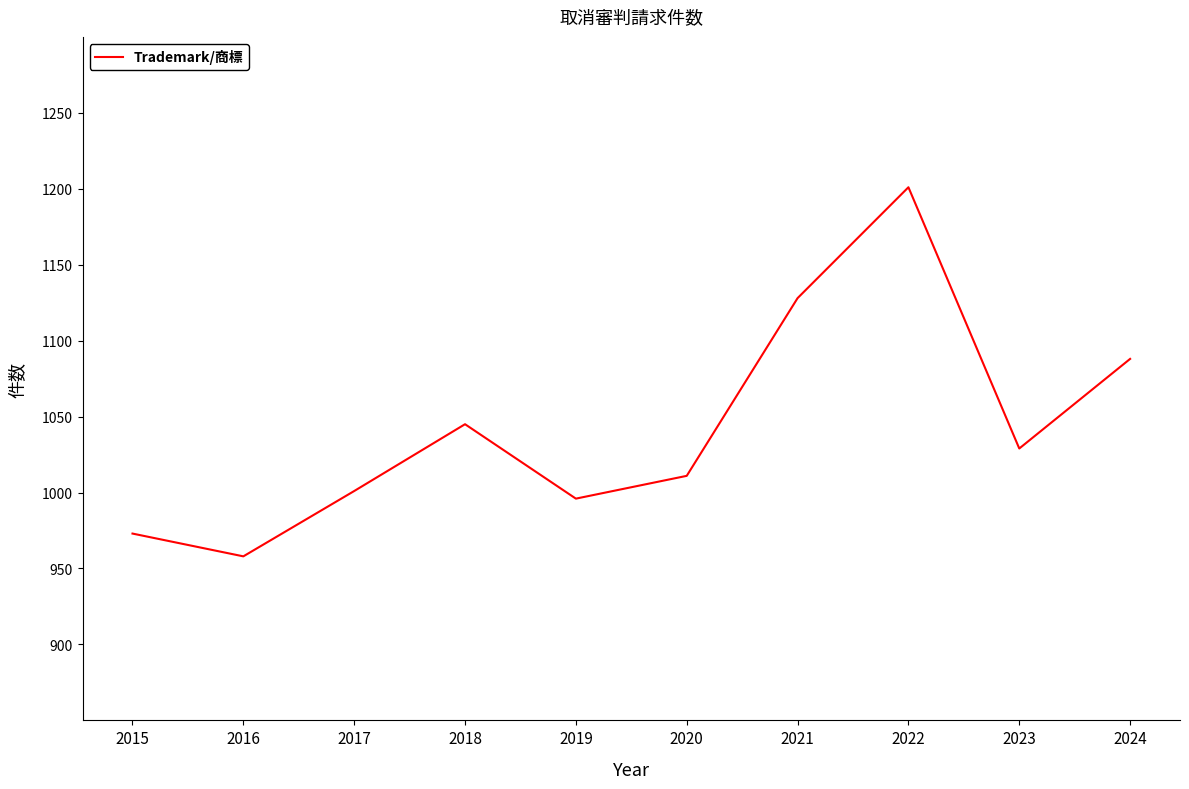

What is the difference between the values at 2020 and 2016?

53